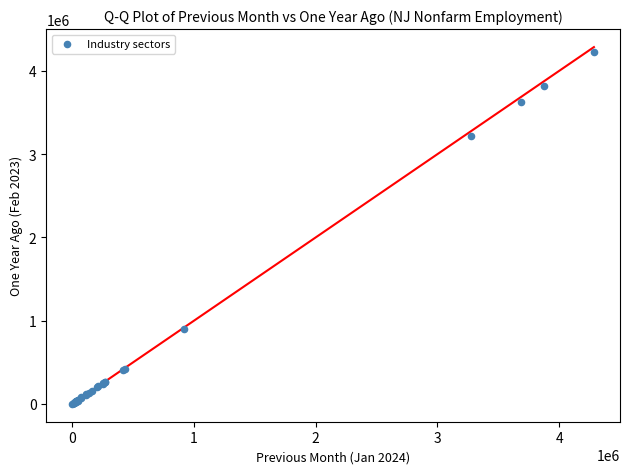

What Y value in the scatter plot is closest to 2117100?

3217700